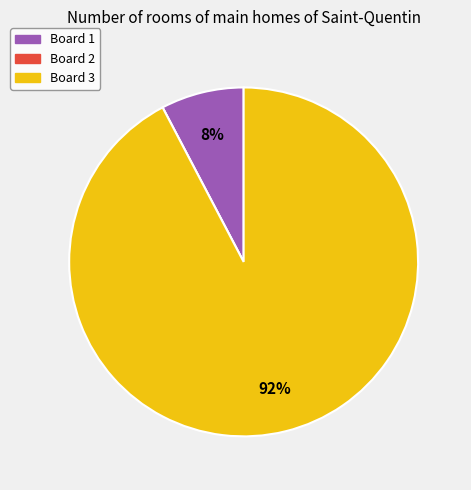

To the nearest percent, what is the average slice percentage?

33%